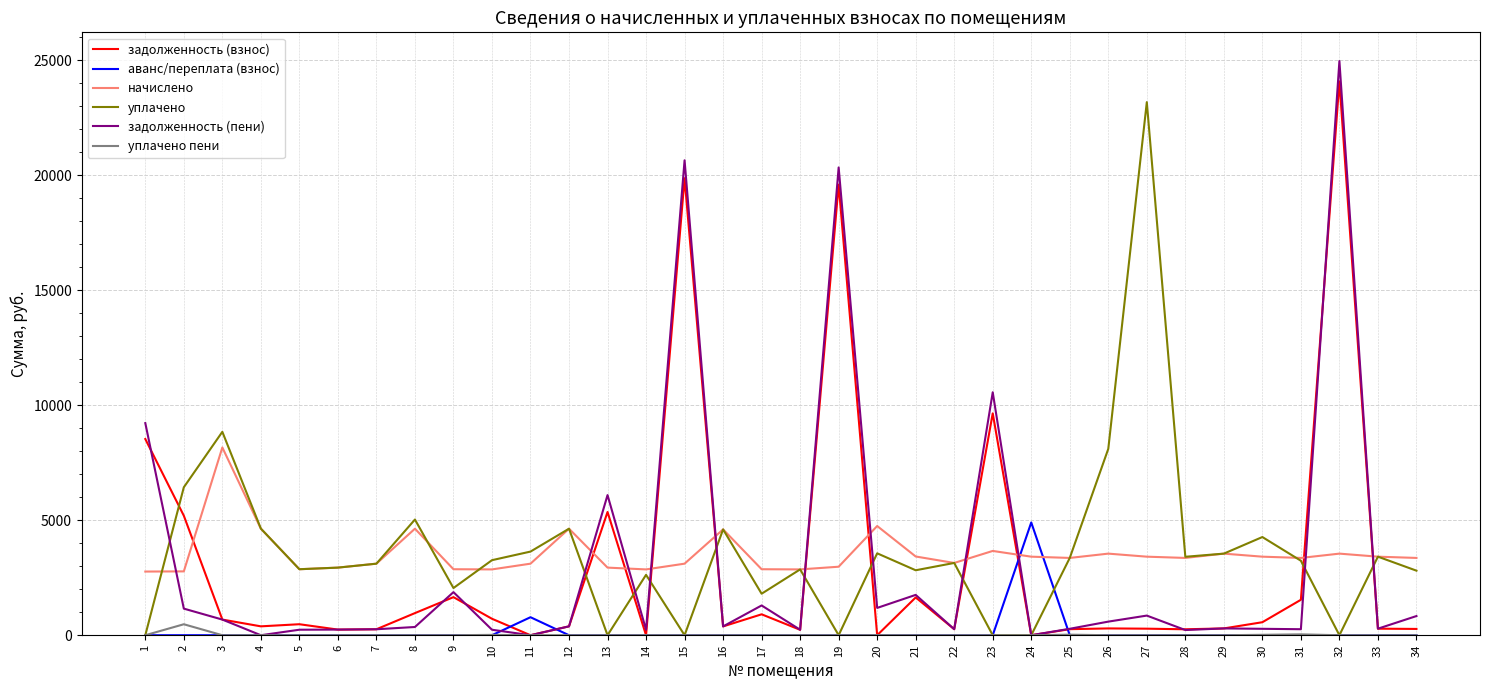

At which category is the sum across all series the highest?

32